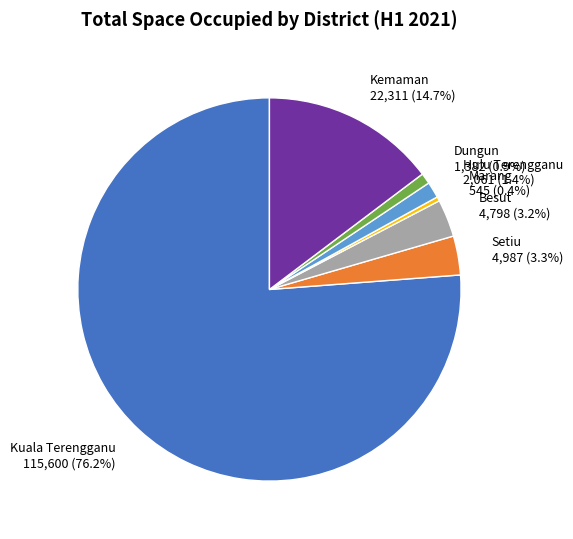

Does Kuala Terengganu represent more than half of the total?

Yes